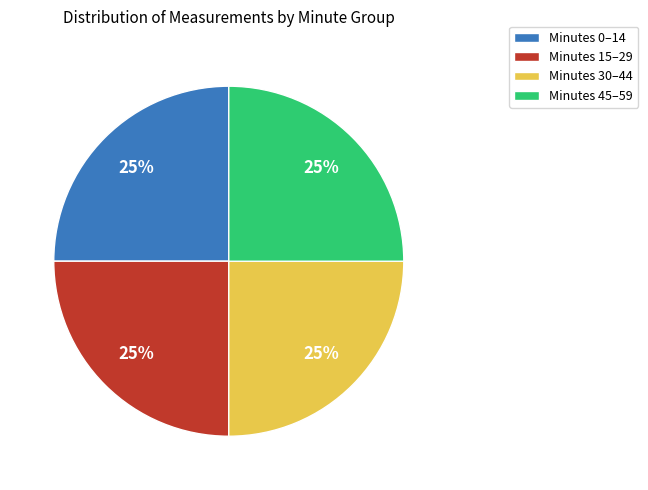

How many slices are in this pie chart?

4